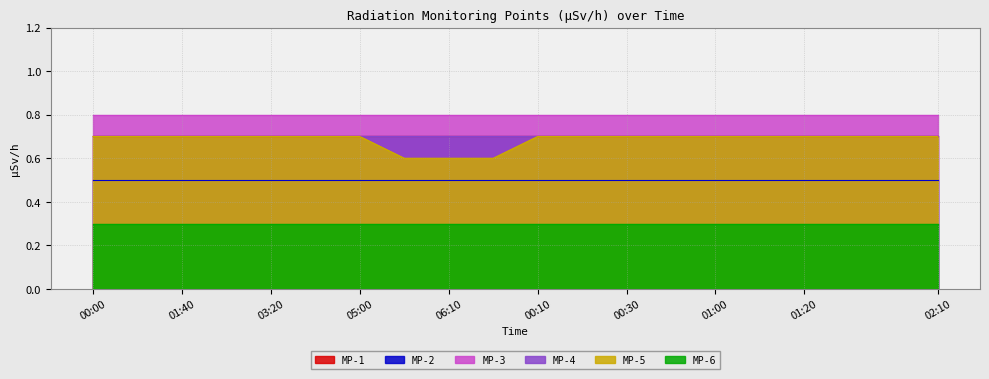

Reading right to left, extract all data points from this chart.

MP-1: 02:10=0.7	02:00=0.7	01:30=0.7	01:20=0.7	01:10=0.7	01:00=0.7	00:40=0.7	00:30=0.7	00:20=0.7	00:10=0.7	06:20=0.7	06:10=0.7	05:50=0.7	05:00=0.7	04:10=0.7	03:20=0.7	02:30=0.7	01:40=0.7	00:50=0.7	00:00=0.7
MP-2: 02:10=0.5	02:00=0.5	01:30=0.5	01:20=0.5	01:10=0.5	01:00=0.5	00:40=0.5	00:30=0.5	00:20=0.5	00:10=0.5	06:20=0.5	06:10=0.5	05:50=0.5	05:00=0.5	04:10=0.5	03:20=0.5	02:30=0.5	01:40=0.5	00:50=0.5	00:00=0.5
MP-3: 02:10=0.8	02:00=0.8	01:30=0.8	01:20=0.8	01:10=0.8	01:00=0.8	00:40=0.8	00:30=0.8	00:20=0.8	00:10=0.8	06:20=0.8	06:10=0.8	05:50=0.8	05:00=0.8	04:10=0.8	03:20=0.8	02:30=0.8	01:40=0.8	00:50=0.8	00:00=0.8
MP-4: 02:10=0.7	02:00=0.7	01:30=0.7	01:20=0.7	01:10=0.7	01:00=0.7	00:40=0.7	00:30=0.7	00:20=0.7	00:10=0.7	06:20=0.7	06:10=0.7	05:50=0.7	05:00=0.7	04:10=0.7	03:20=0.7	02:30=0.7	01:40=0.7	00:50=0.7	00:00=0.7
MP-5: 02:10=0.7	02:00=0.7	01:30=0.7	01:20=0.7	01:10=0.7	01:00=0.7	00:40=0.7	00:30=0.7	00:20=0.7	00:10=0.7	06:20=0.6	06:10=0.6	05:50=0.6	05:00=0.7	04:10=0.7	03:20=0.7	02:30=0.7	01:40=0.7	00:50=0.7	00:00=0.7
MP-6: 02:10=0.3	02:00=0.3	01:30=0.3	01:20=0.3	01:10=0.3	01:00=0.3	00:40=0.3	00:30=0.3	00:20=0.3	00:10=0.3	06:20=0.3	06:10=0.3	05:50=0.3	05:00=0.3	04:10=0.3	03:20=0.3	02:30=0.3	01:40=0.3	00:50=0.3	00:00=0.3